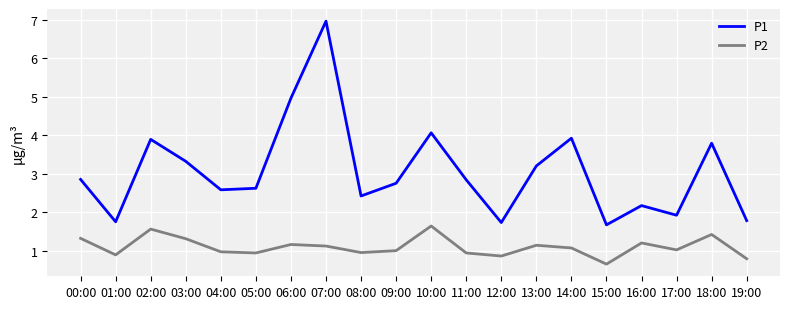

List the series in order of their overall mean, highest first.

P1, P2